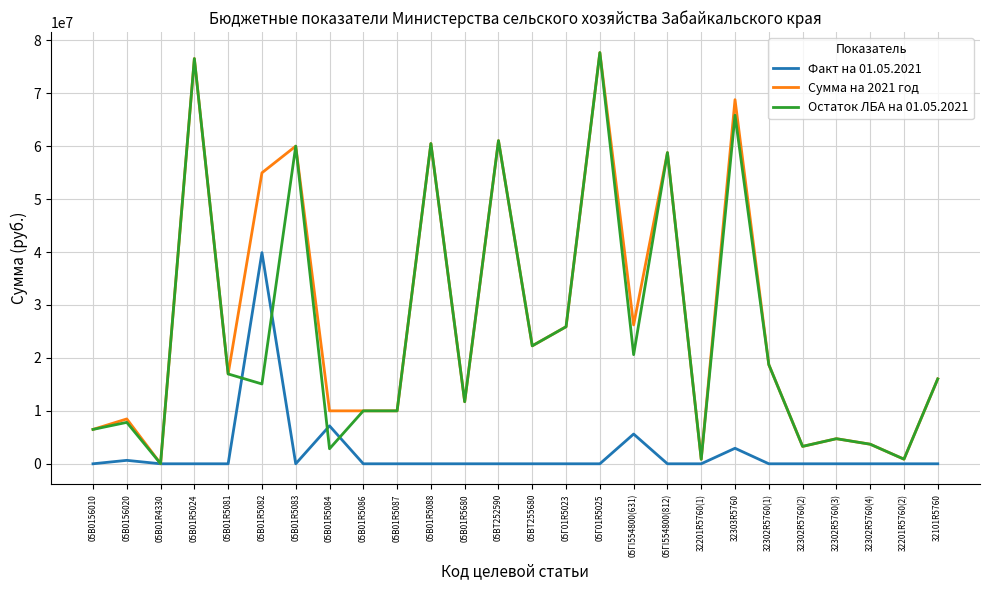

Which label corresponds to the largest value in the chart?

05Г01R5025